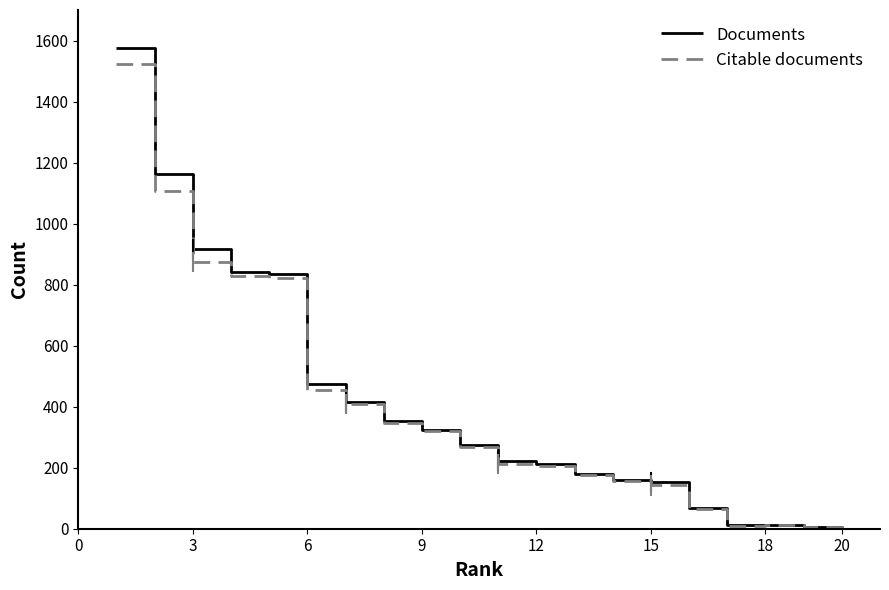

What is the maximum value for Documents?

1576